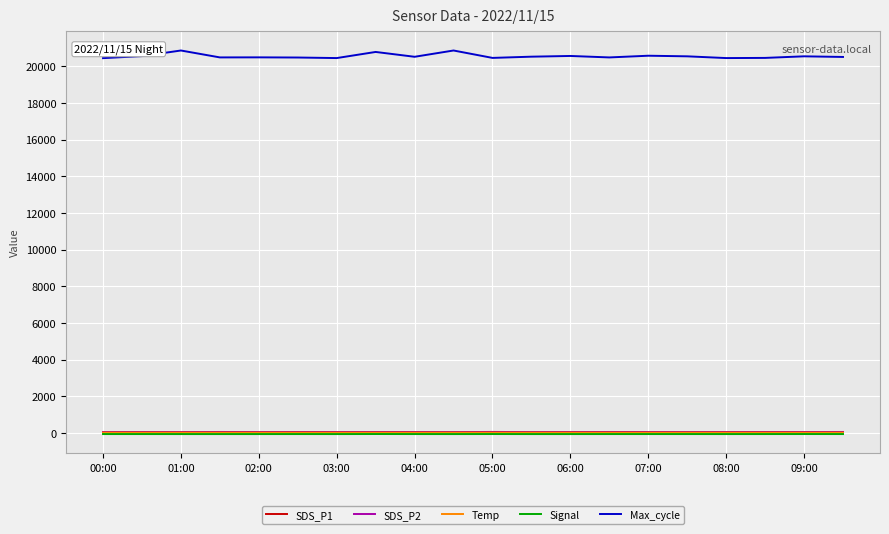

Which series has the widest spread of values?

Max_cycle